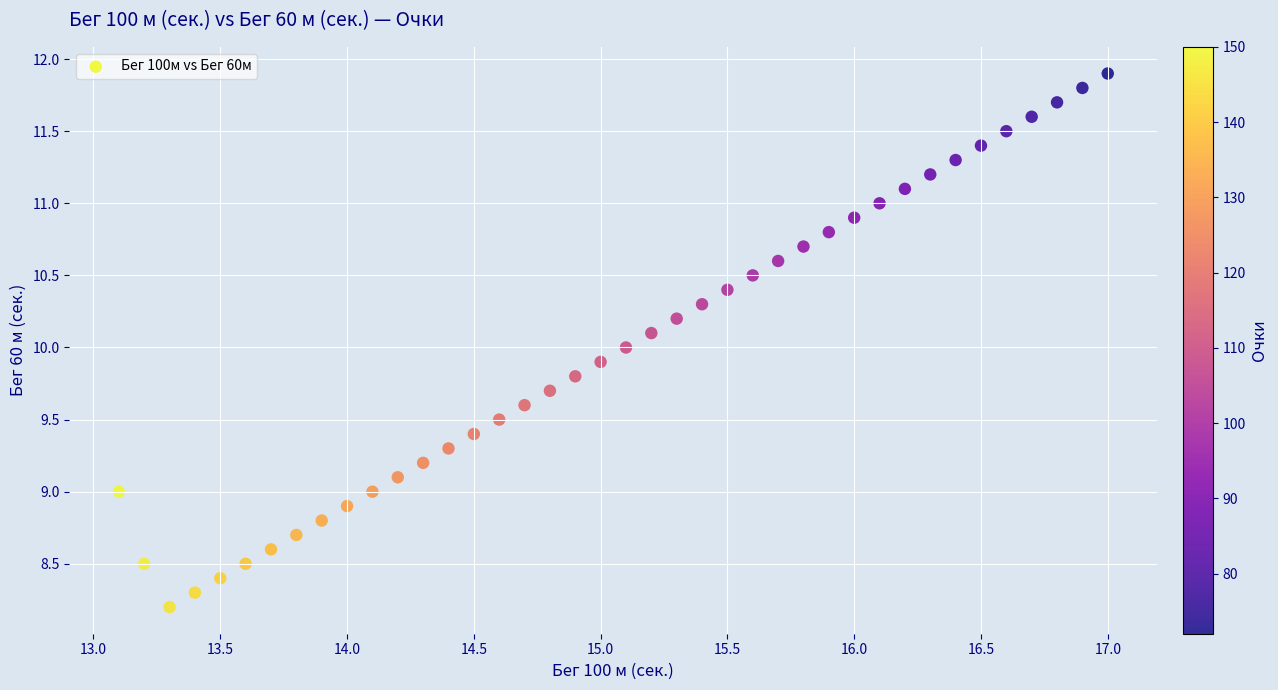

What is the range of Y values (max minus min)?

3.7